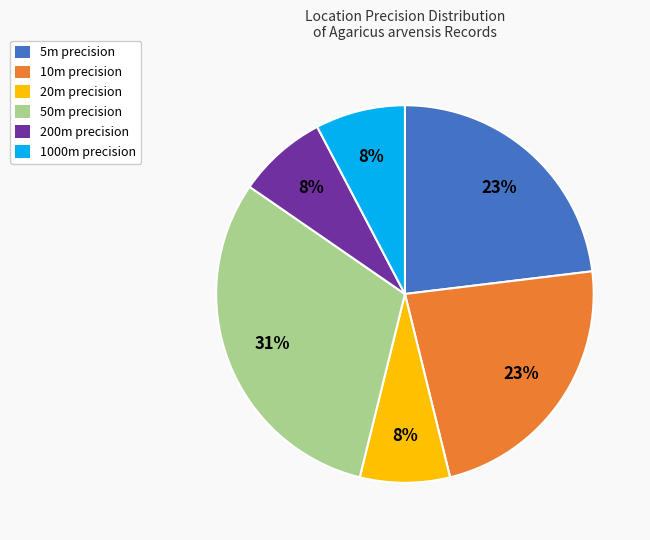

To the nearest percent, what is the average slice percentage?

17%